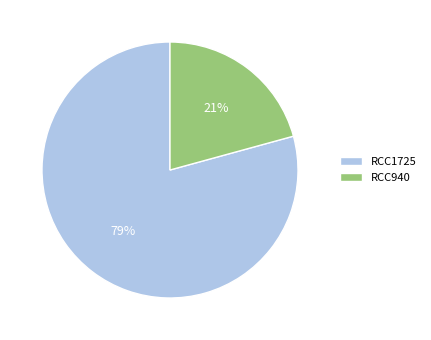

What is the smallest slice in the pie chart?

RCC940